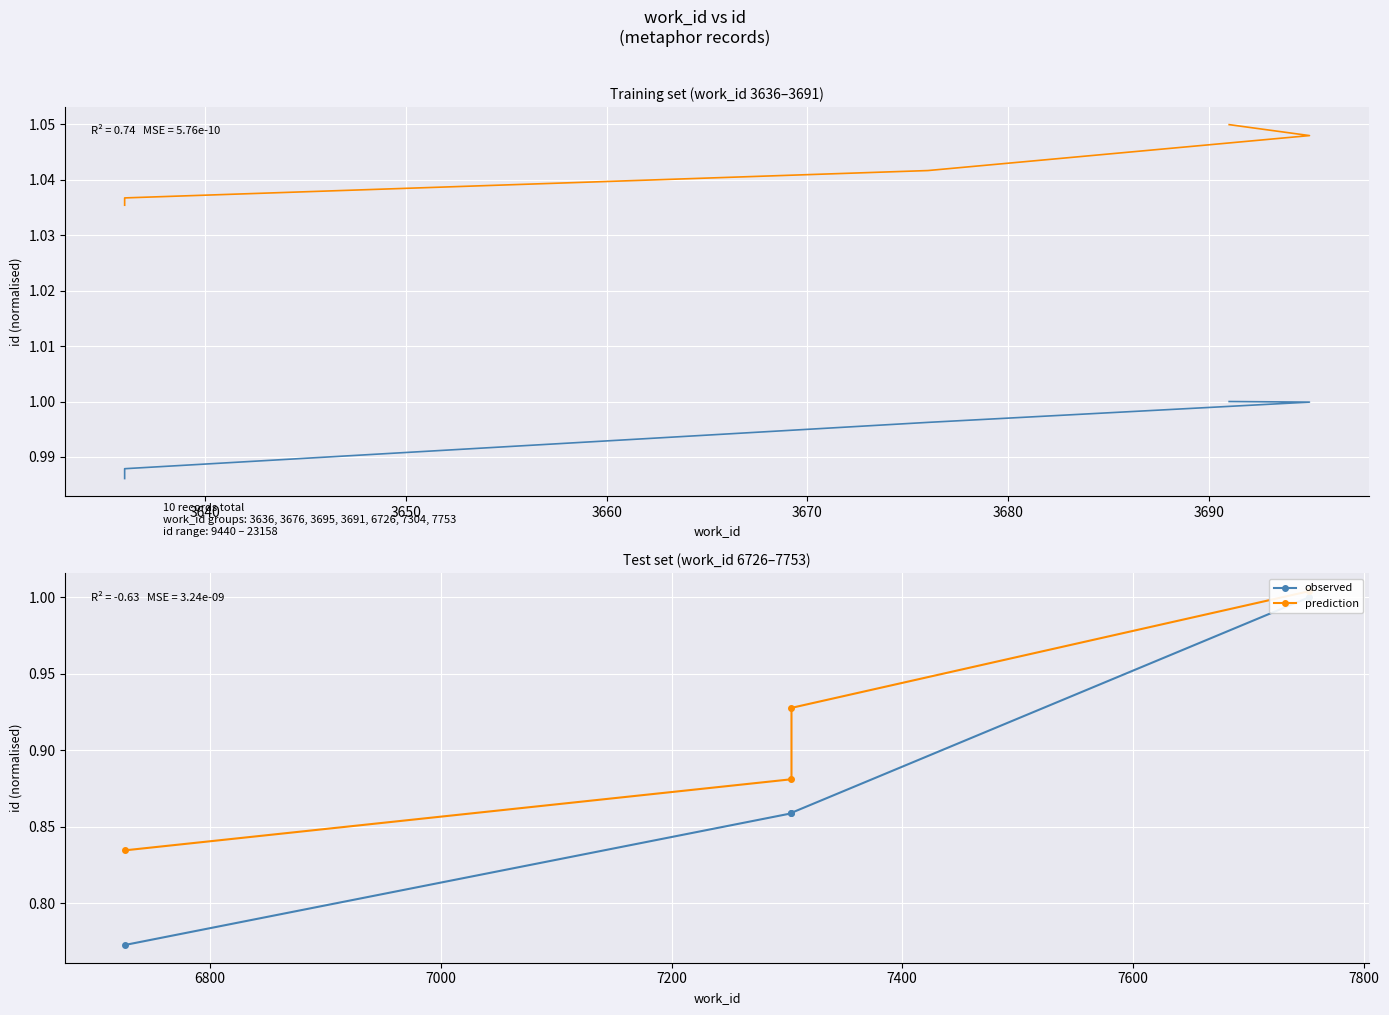

The prediction series shows 0.5 at 3650. True or false?

False